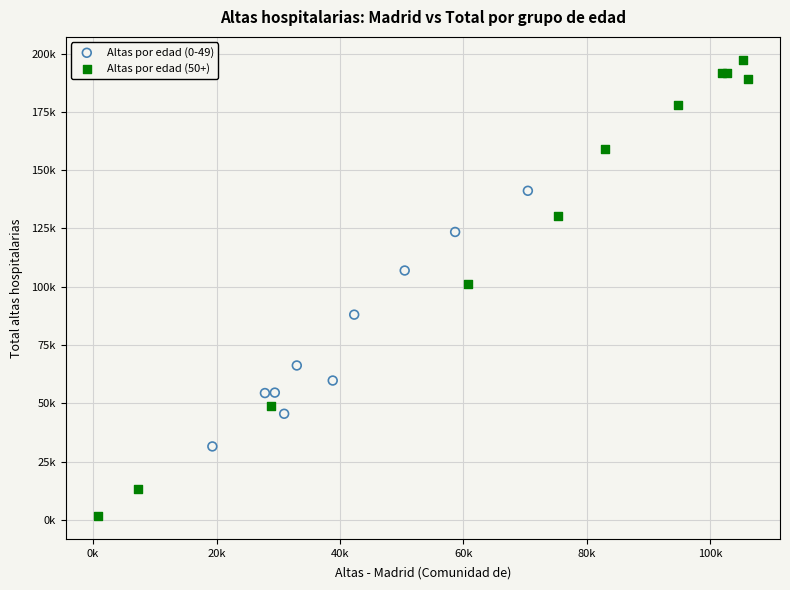

Which series has the largest Y range (max minus min)?

Altas por edad (50+)